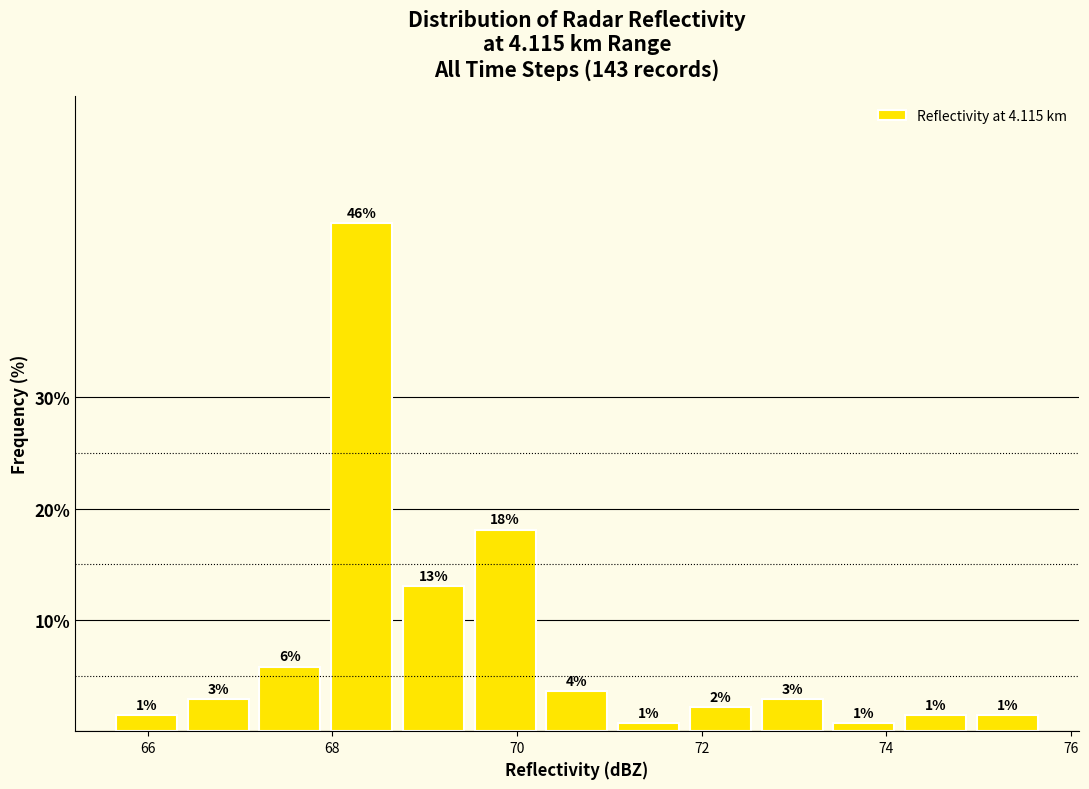

Around what value on the x-axis is the tallest bar? Give the approximate position of its centre, as read against the axis.

68.4